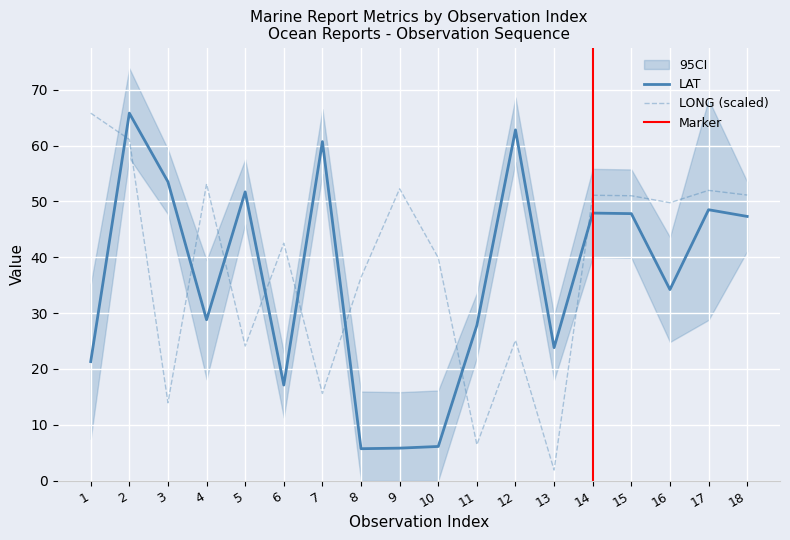

Rank the categories by LAT value from lowest to highest.

8, 9, 10, 6, 1, 13, 11, 4, 16, 18, 15, 14, 17, 5, 3, 7, 12, 2